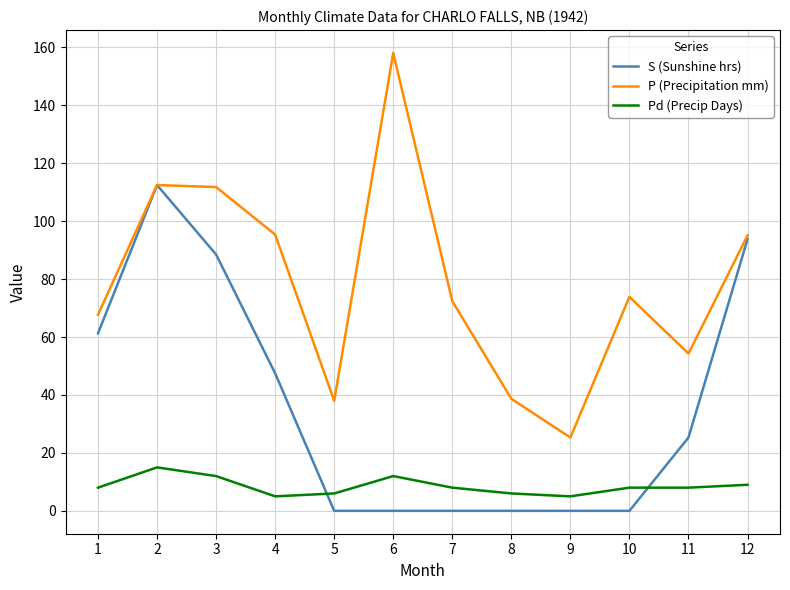

Where is S (Sunshine hrs) nearest to the value 56?

1